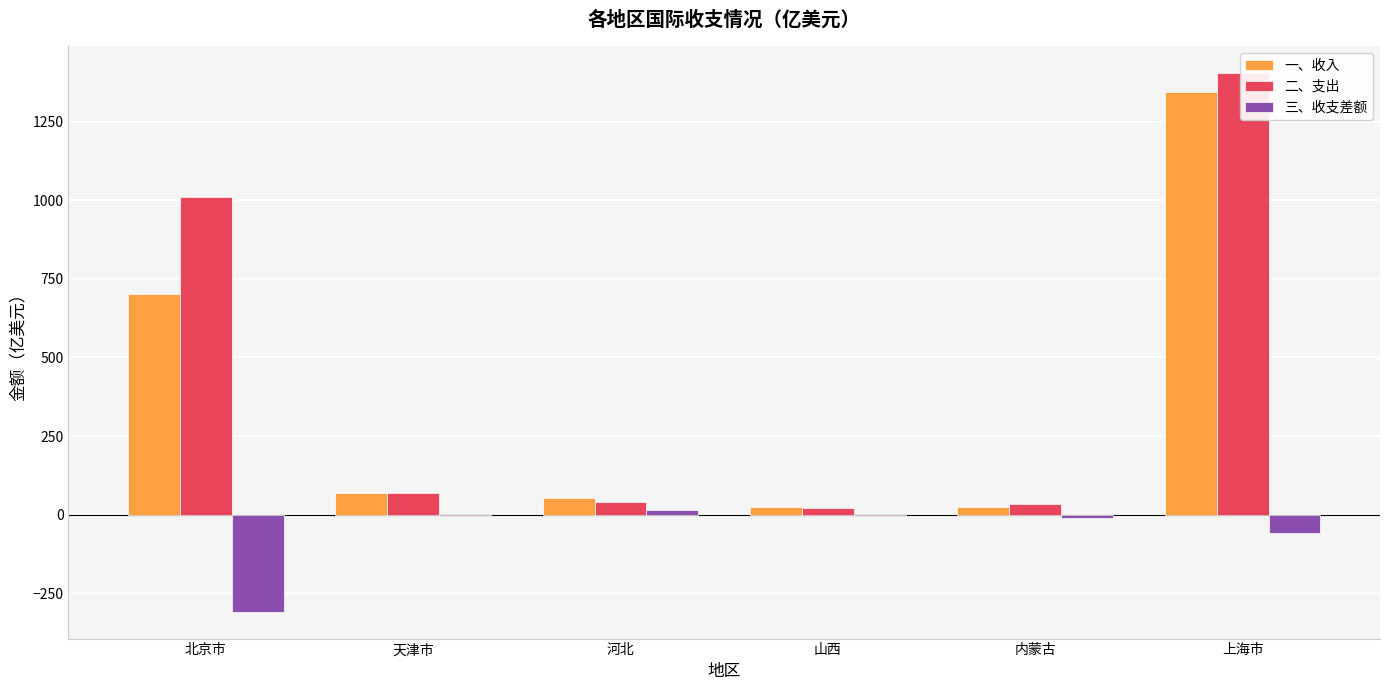

List the series in order of their peak value, highest first.

二、支出, 一、收入, 三、收支差额